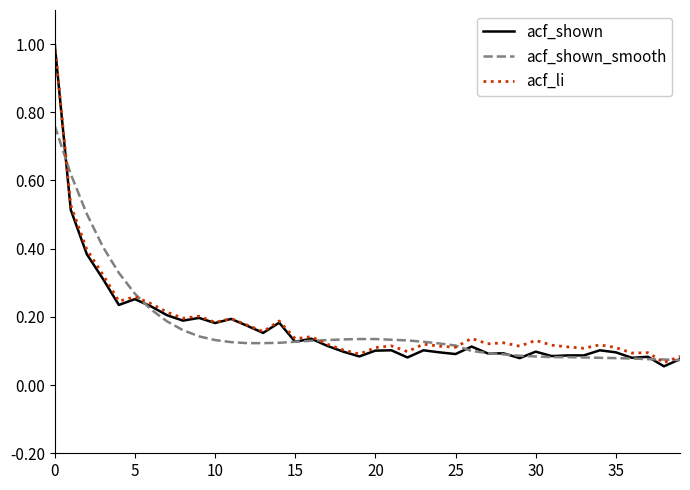

Which series has the largest range (max minus min)?

acf_shown